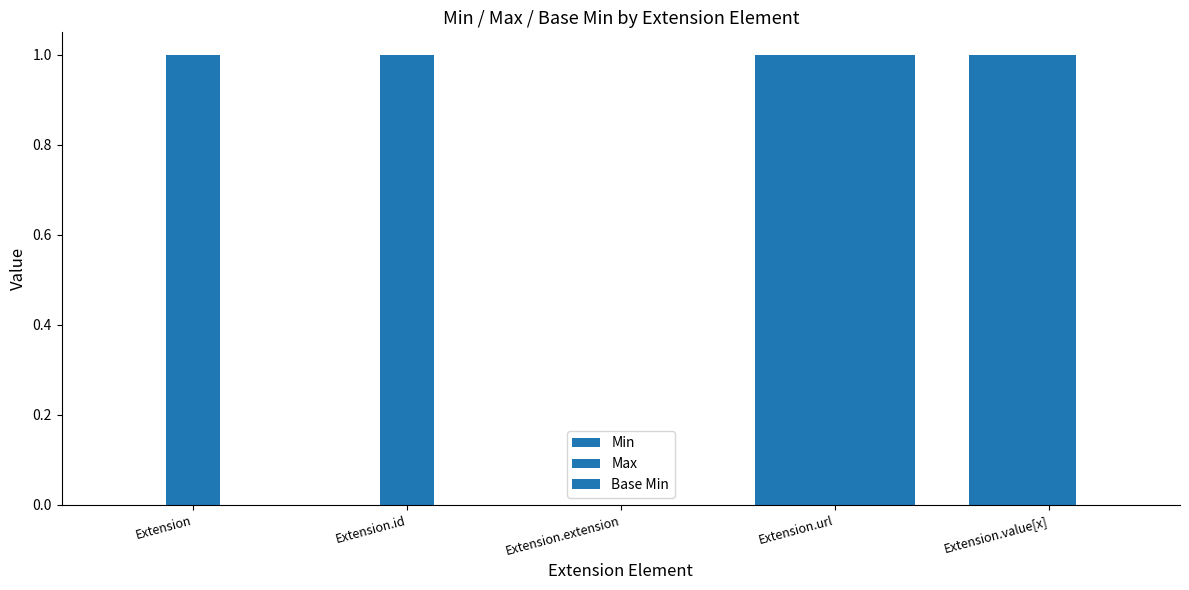

How many categories are shown in the chart?

5